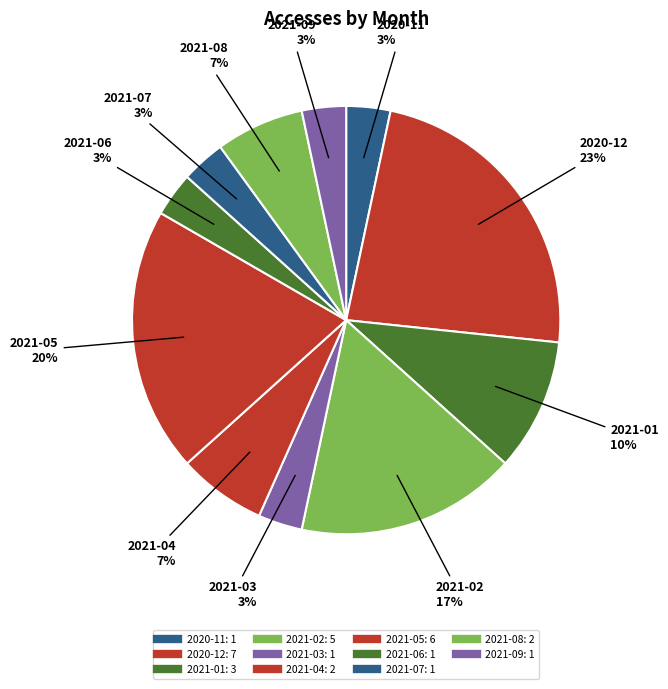

What percentage is NOT represented by 2020-12?

76.7%